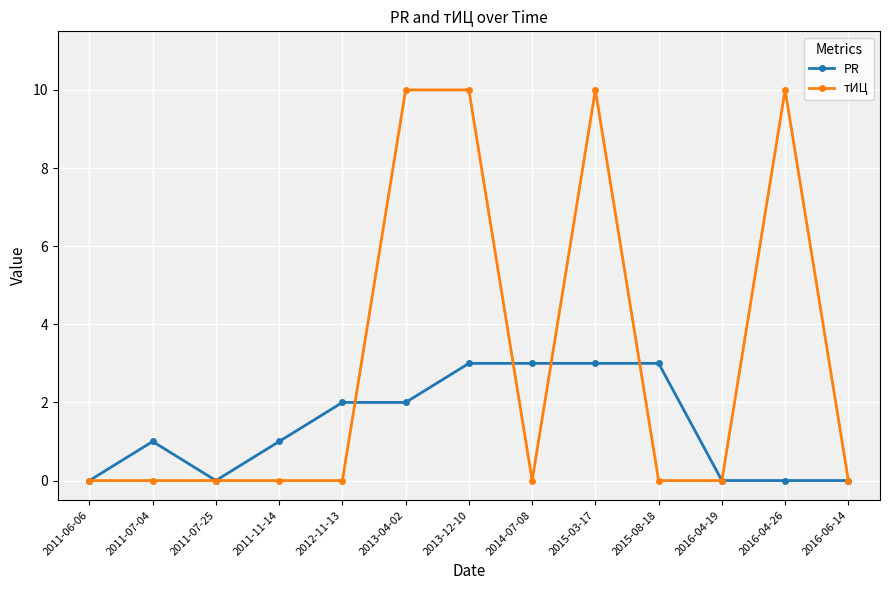

Which series has the widest spread of values?

тИЦ